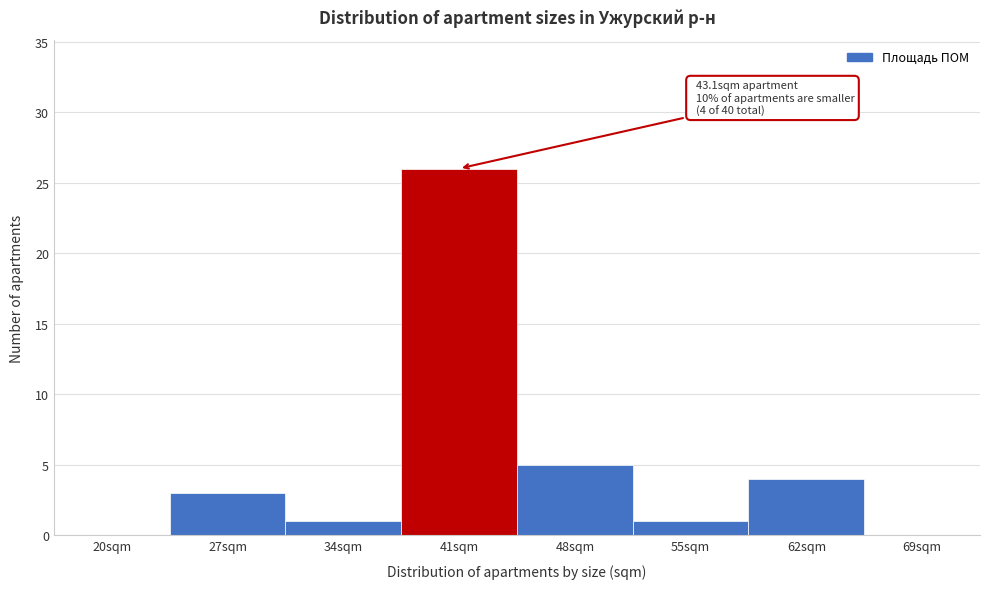

Reading left to right, what are all the values shown in this chart?

20sqm=0	27sqm=3	34sqm=1	41sqm=26	48sqm=5	55sqm=1	62sqm=4	69sqm=0